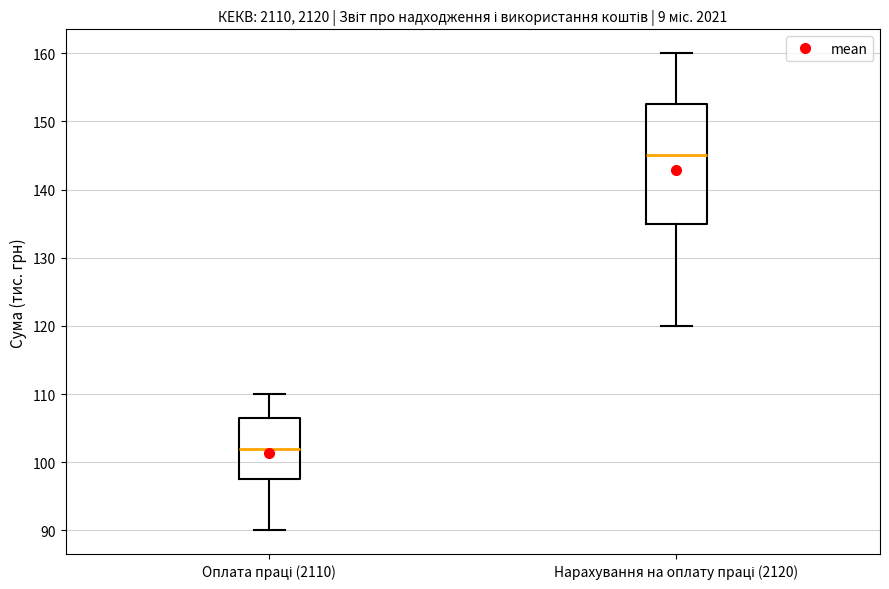

Reading left to right, read every box against the y-axis: the position of its median line, the range the box covers, and the ends of its whiskers. The values are not printed on the chart, so give them approximately, as read against the axis.

Оплата праці (2110): median 102, box 98 to 107, whiskers 90 to 110
Нарахування на оплату праці (2120): median 145, box 135 to 153, whiskers 120 to 160